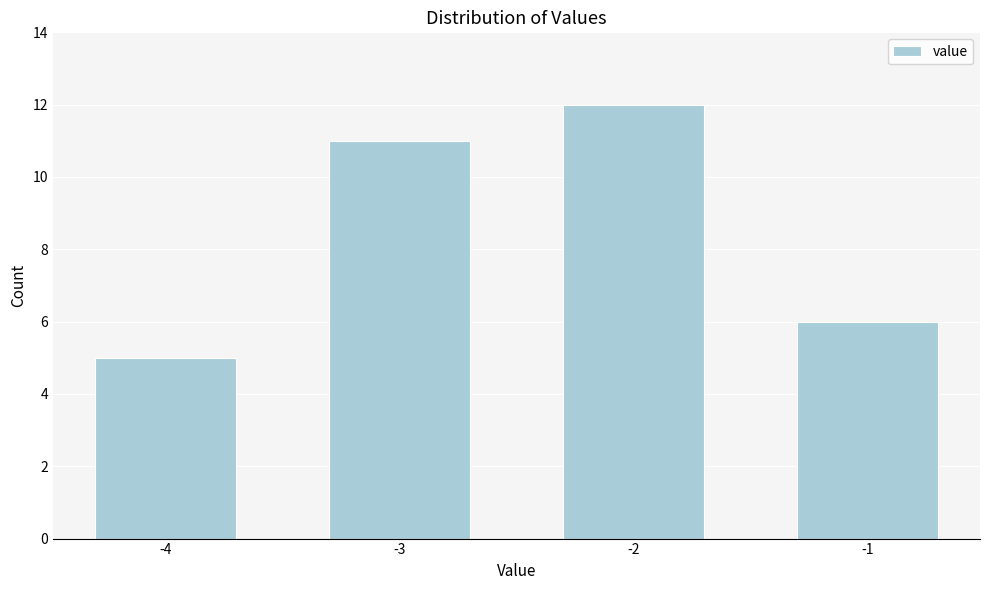

Reading left to right, what are all the values shown in this chart?

5	11	12	6